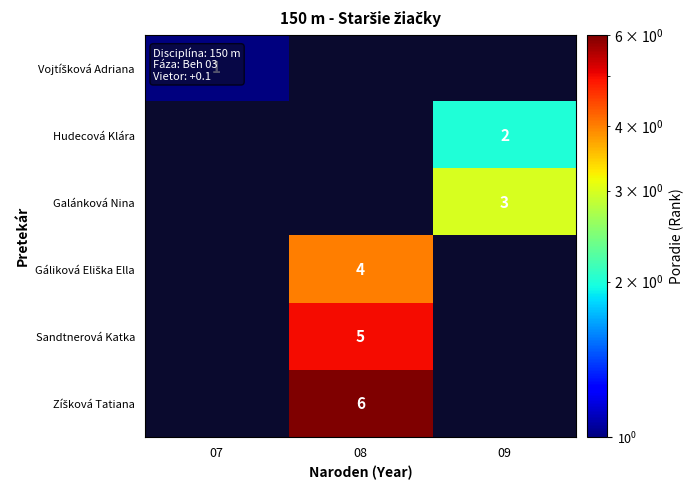

At how many categories does at least one series exceed 0?

3